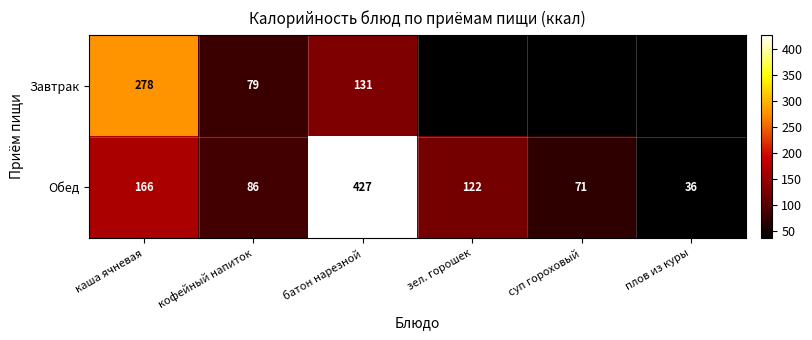

Is the value of Обед at кофейный напиток greater than the value of Завтрак at батон нарезной?

No